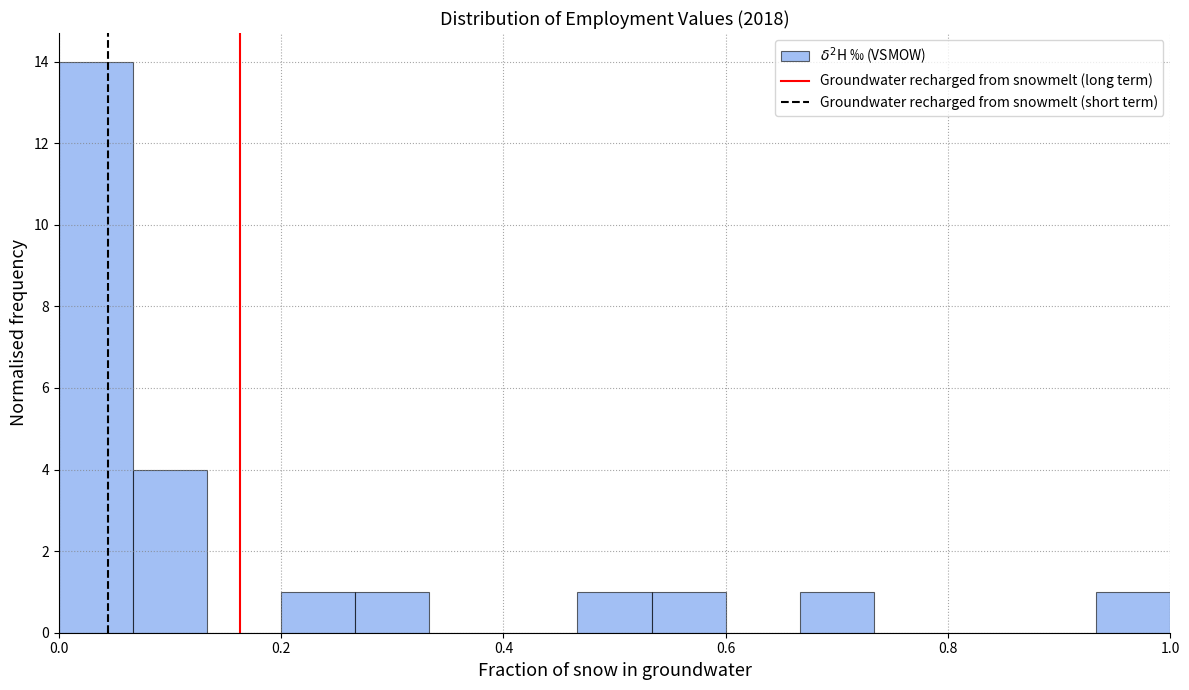

Around what value on the x-axis is the tallest bar? Give the approximate position of its centre, as read against the axis.

0.04